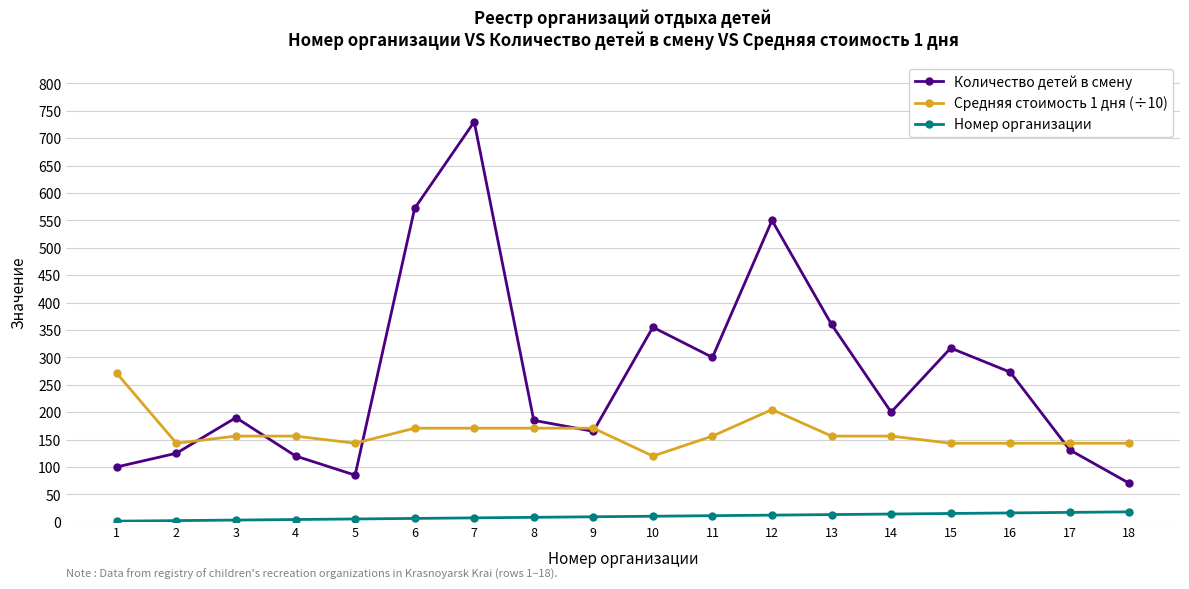

Is it true that Количество детей в смену equals 52.5 at 17?

False